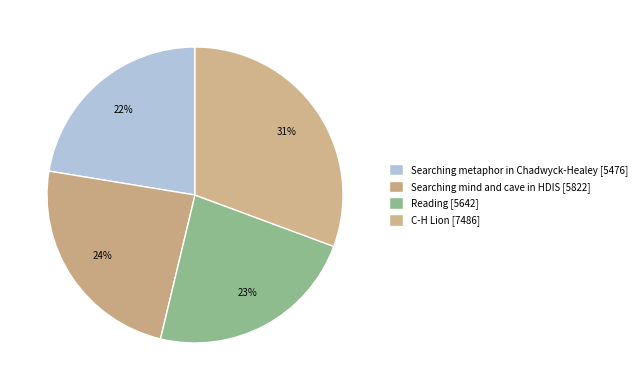

What percentage is the Searching mind and cave in HDIS slice, to the nearest percent?

24%